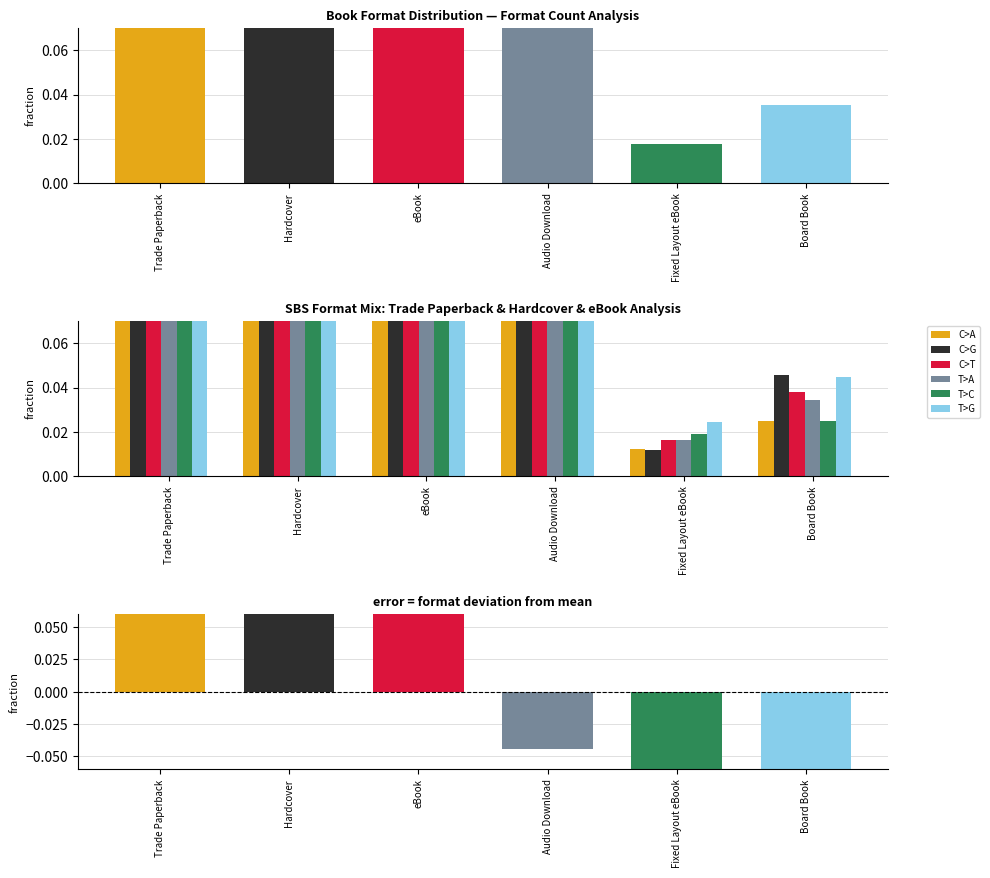

How many groups of bars are there?

6